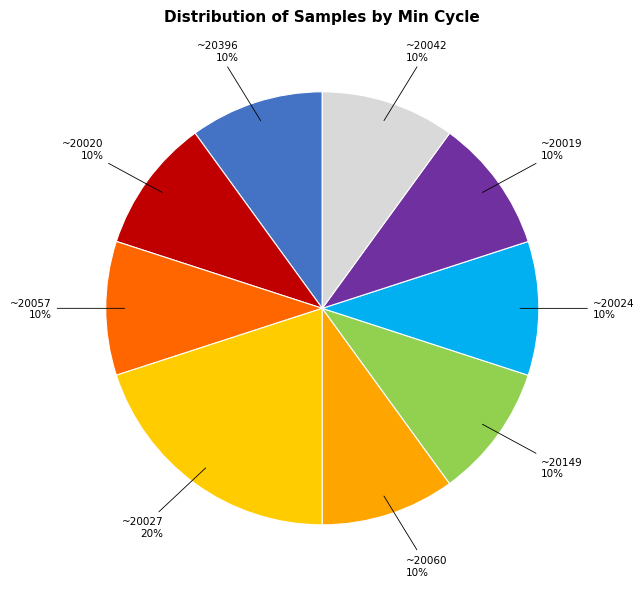

Which has a higher value, ~20027 or ~20019?

~20027